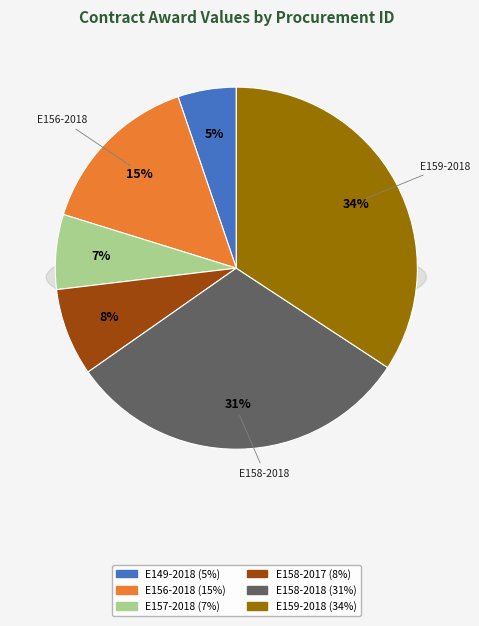

Is it true that AA-012NCG001-E157-2018 is 1% of the pie?

False